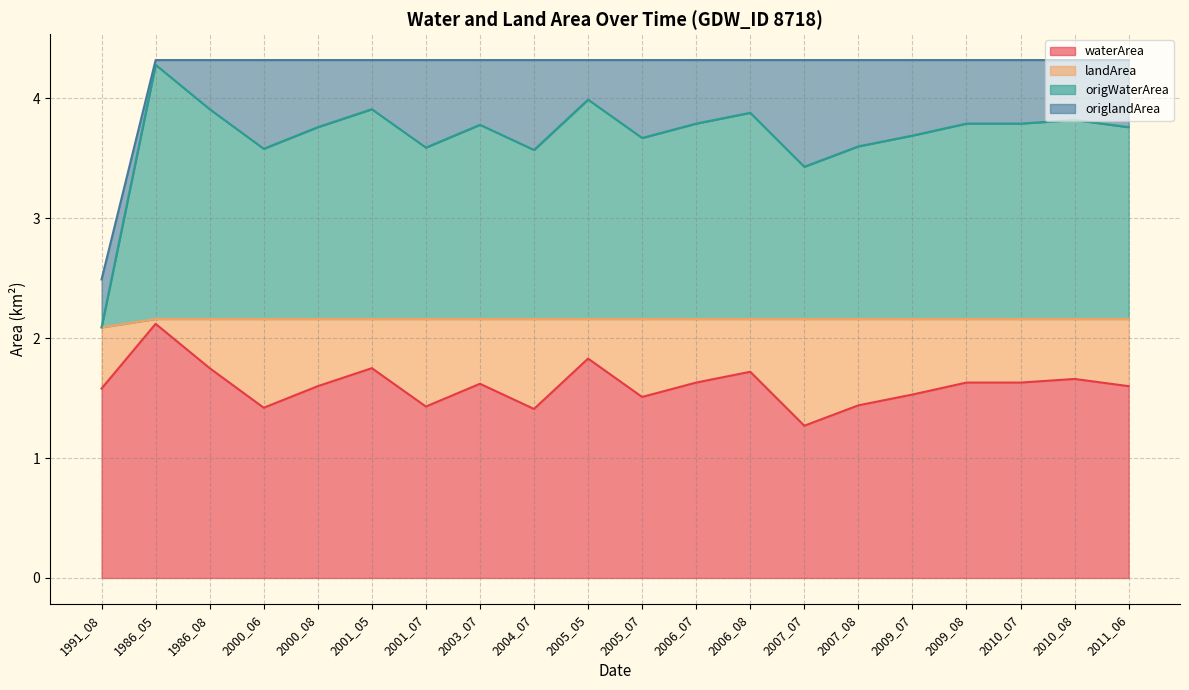

In waterArea, how many points are lower than both neighbors (excluding endpoints)?

5